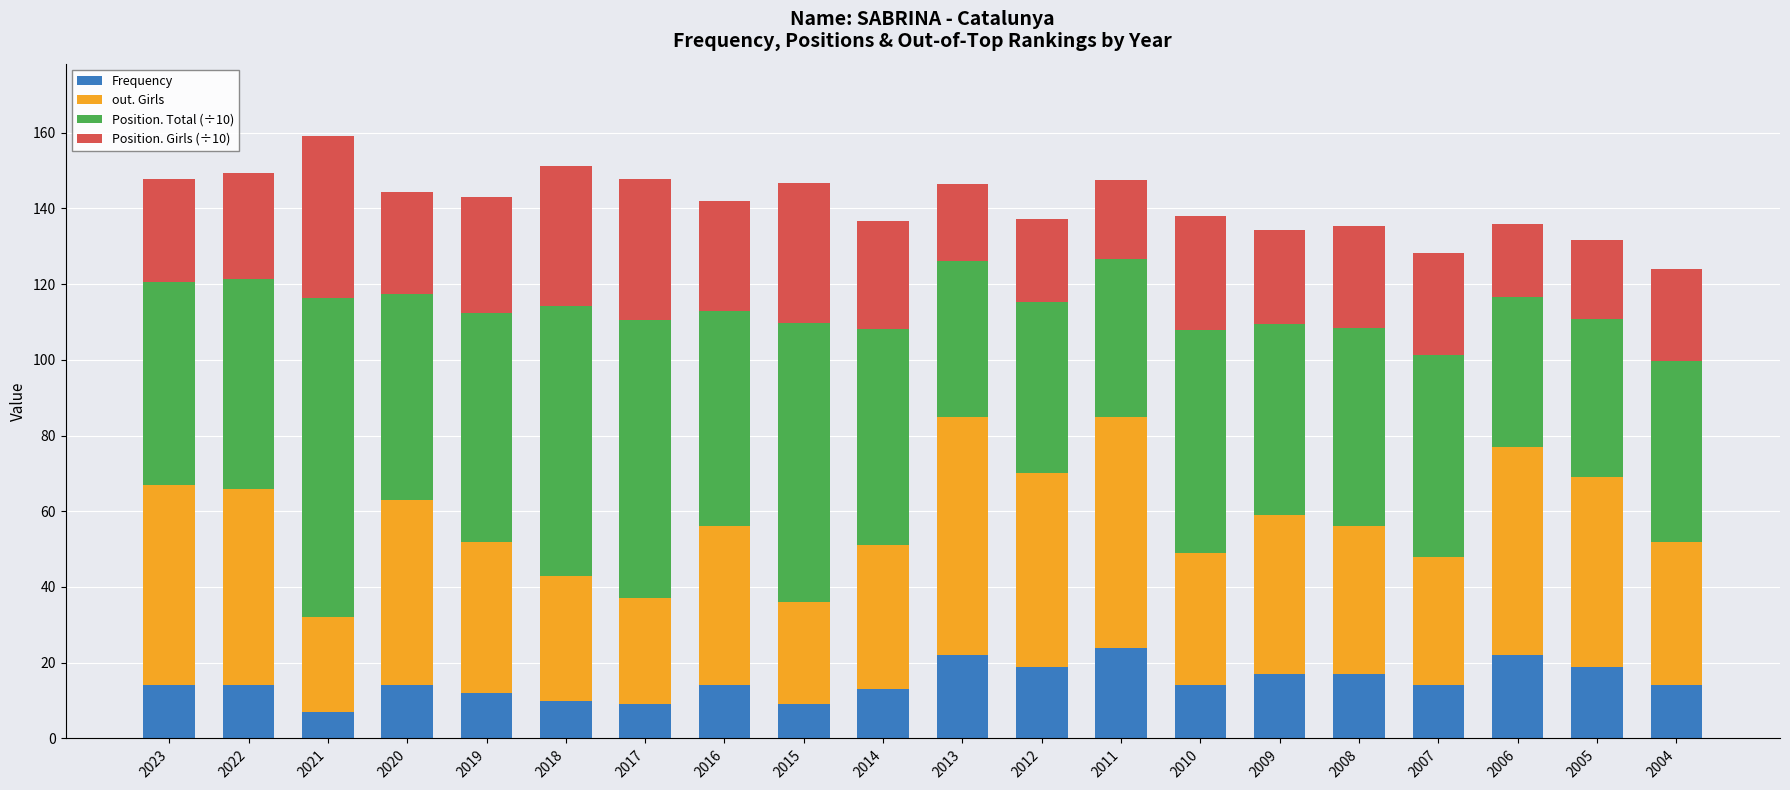

What is the total value across all series at 2010?

138.0